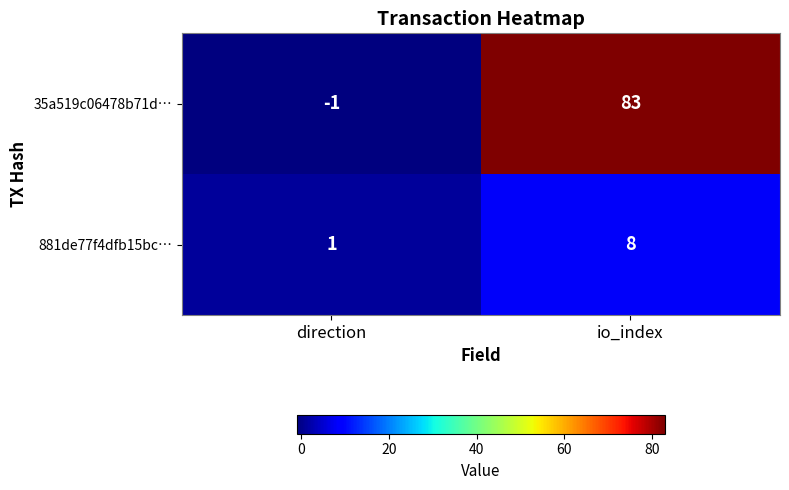

At how many categories does at least one series exceed 36?

1